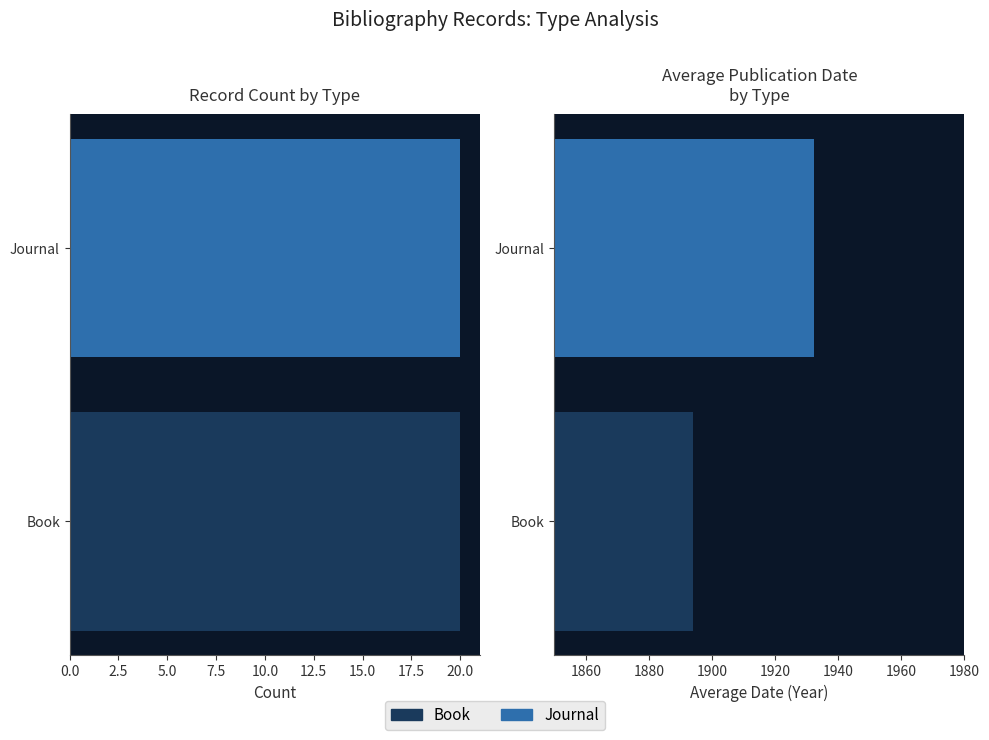

Which series has the widest spread of values?

Avg Date